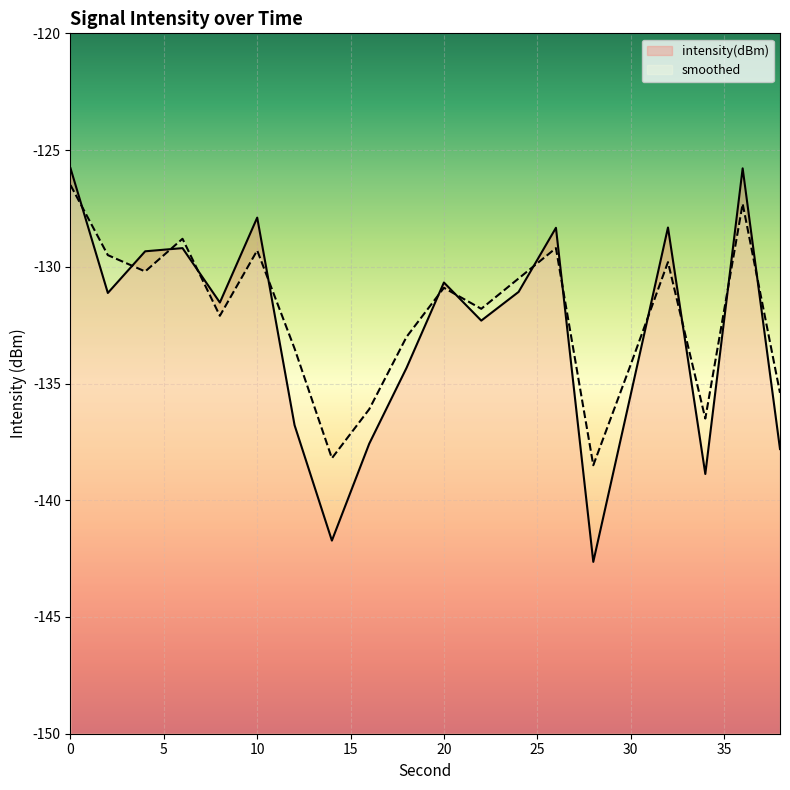

List the labels in order of smoothed value, smallest first.

28, 14, 34, 16, 38, 30, 12, 18, 8, 22, 20, 24, 4, 32, 2, 10, 26, 6, 36, 0